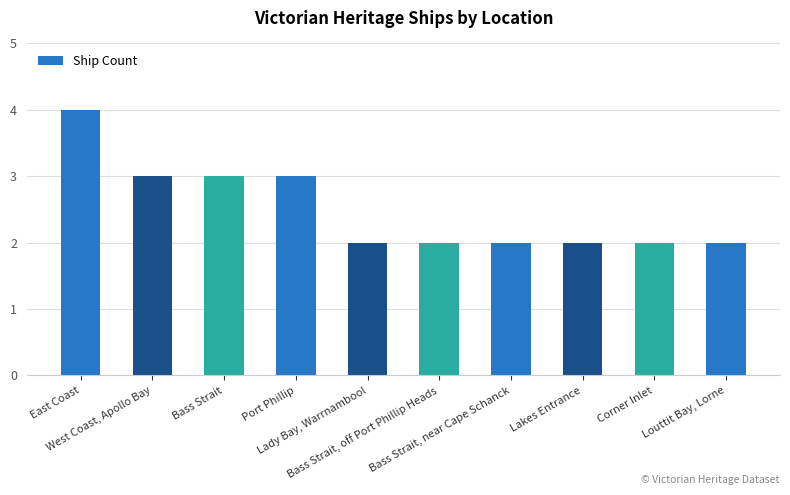

What is the maximum value shown in the chart?

4